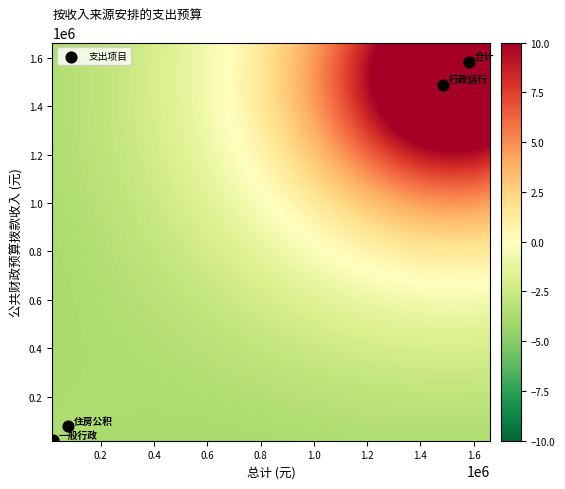

What Y value in the scatter plot is closest to 801805?

1486843.9